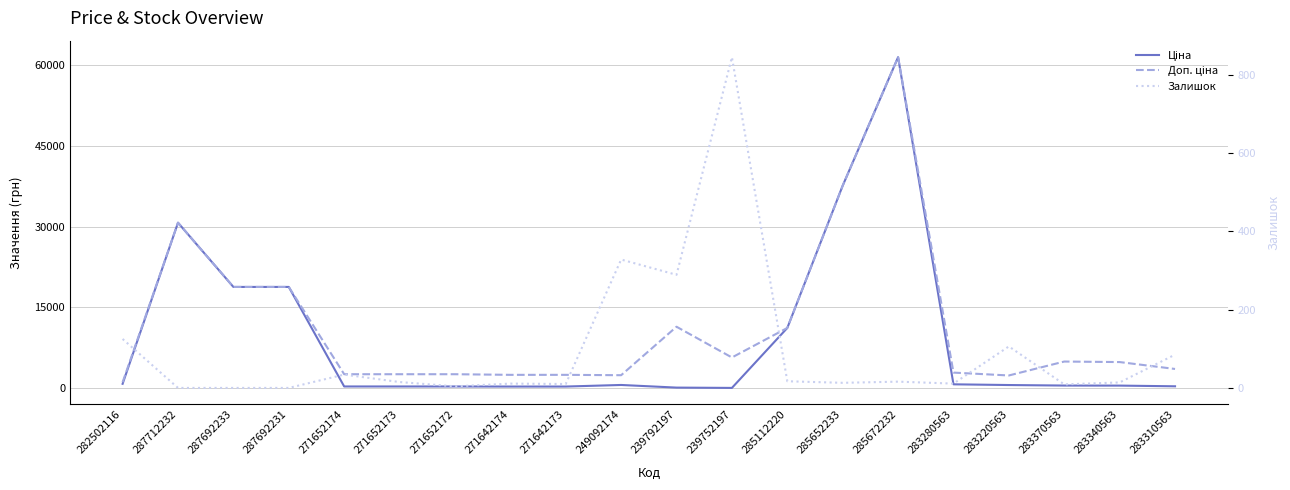

How many data points in Залишок are less than 15?

10